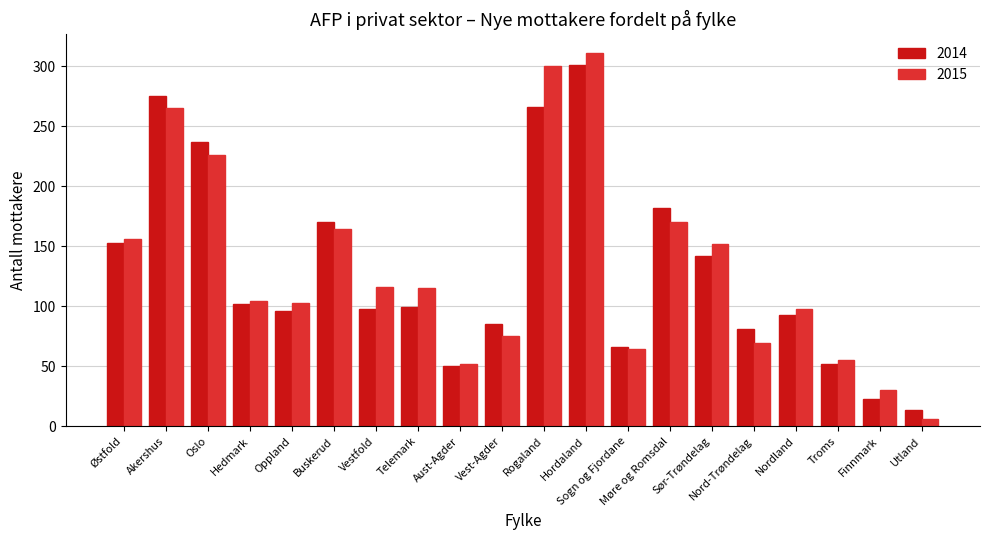

What is the maximum value shown in the chart?

311